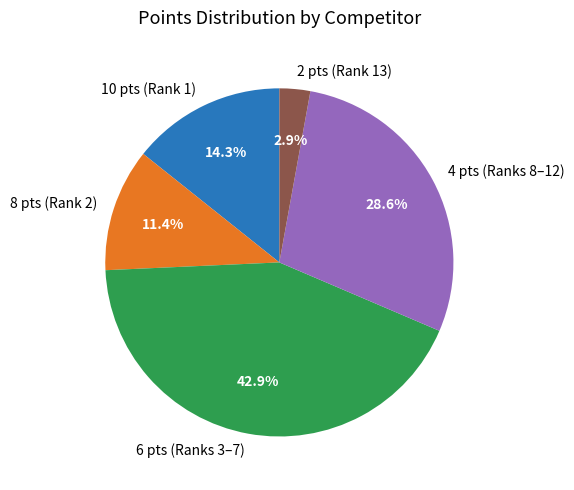

Is there any slice that represents more than half of the pie?

No